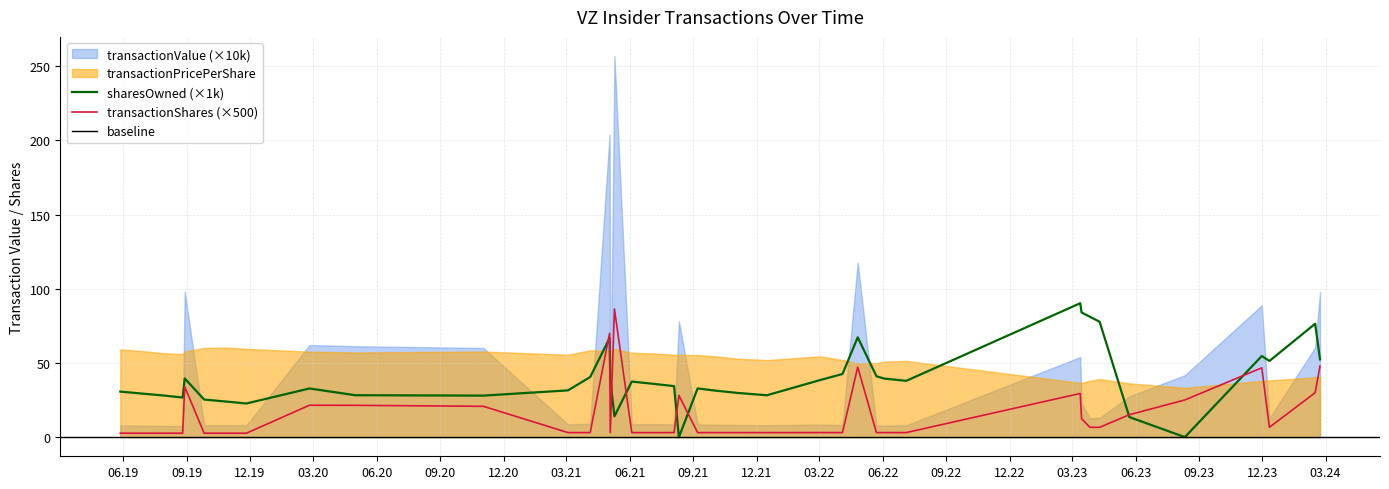

How many lines are shown in the chart?

2